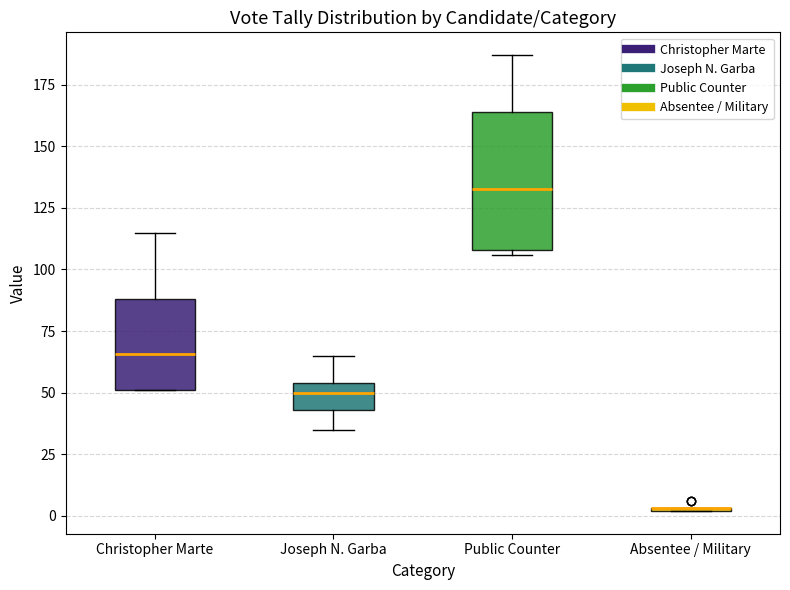

Reading left to right, transcribe this box plot: for each box, give where its median line is, the range the box spans, and where its two whiskers end, as read against the y-axis. The values are not printed on the chart, so give them approximately, as read against the axis.

Christopher Marte: median 65, box 50 to 90, whiskers 50 to 115
Joseph N. Garba: median 50, box 45 to 55, whiskers 35 to 65
Public Counter: median 135, box 110 to 165, whiskers 105 to 185
Absentee / Military: box collapsed to a line at 5, whiskers 0 to 5